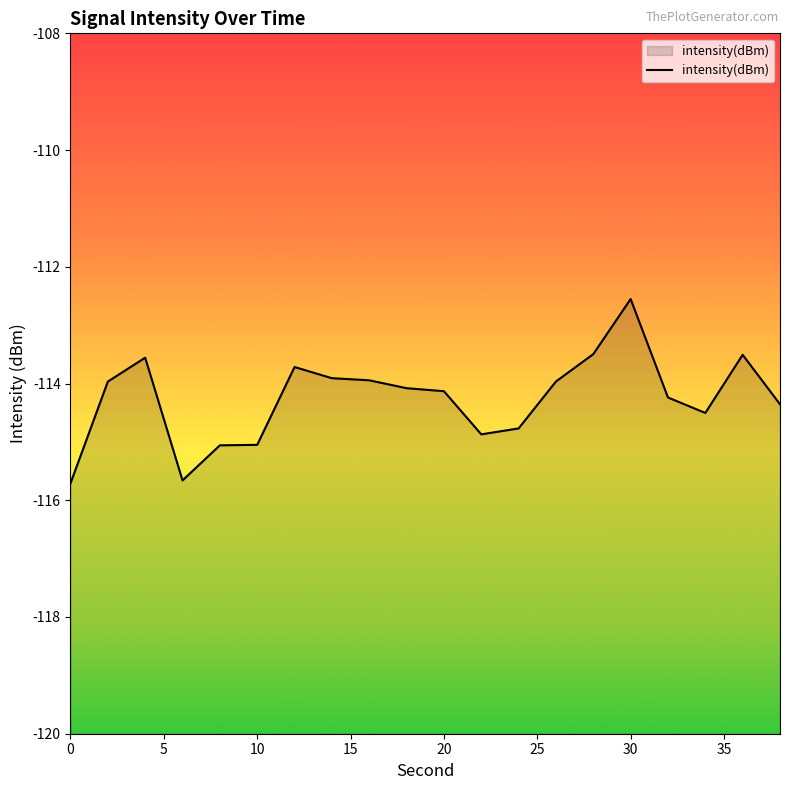

What is the greatest value displayed?

-112.6